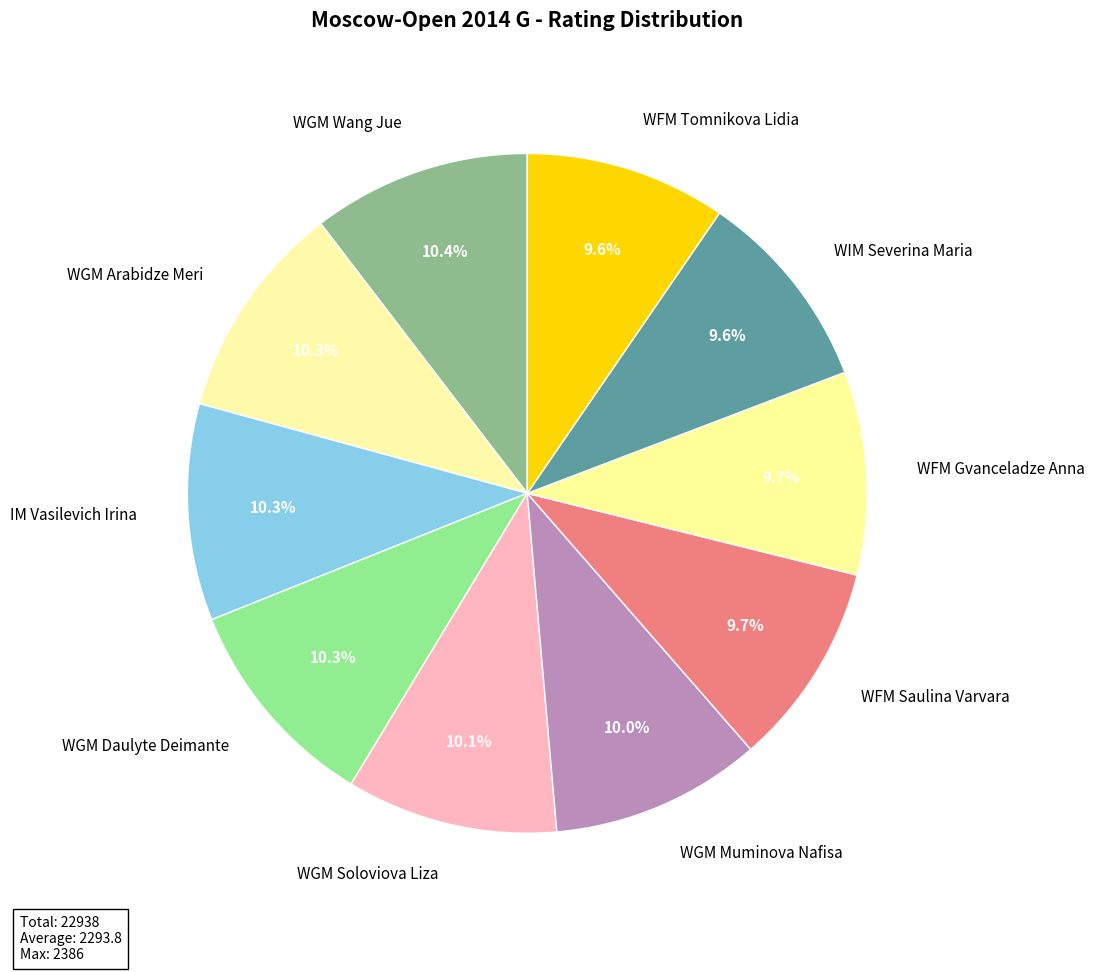

Count the number of slices in the pie.

10